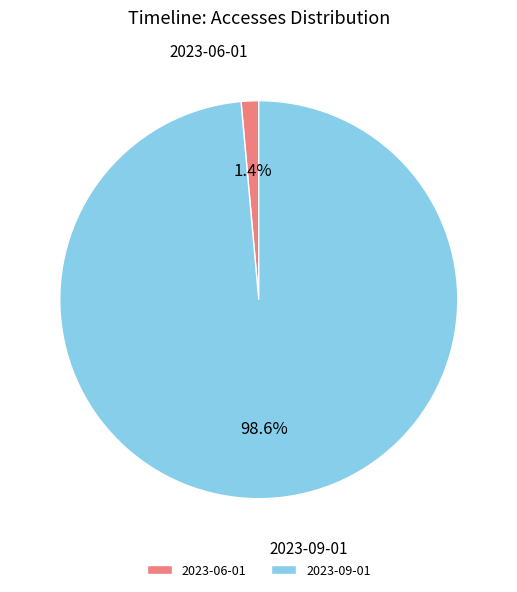

Does any single category account for the majority?

Yes